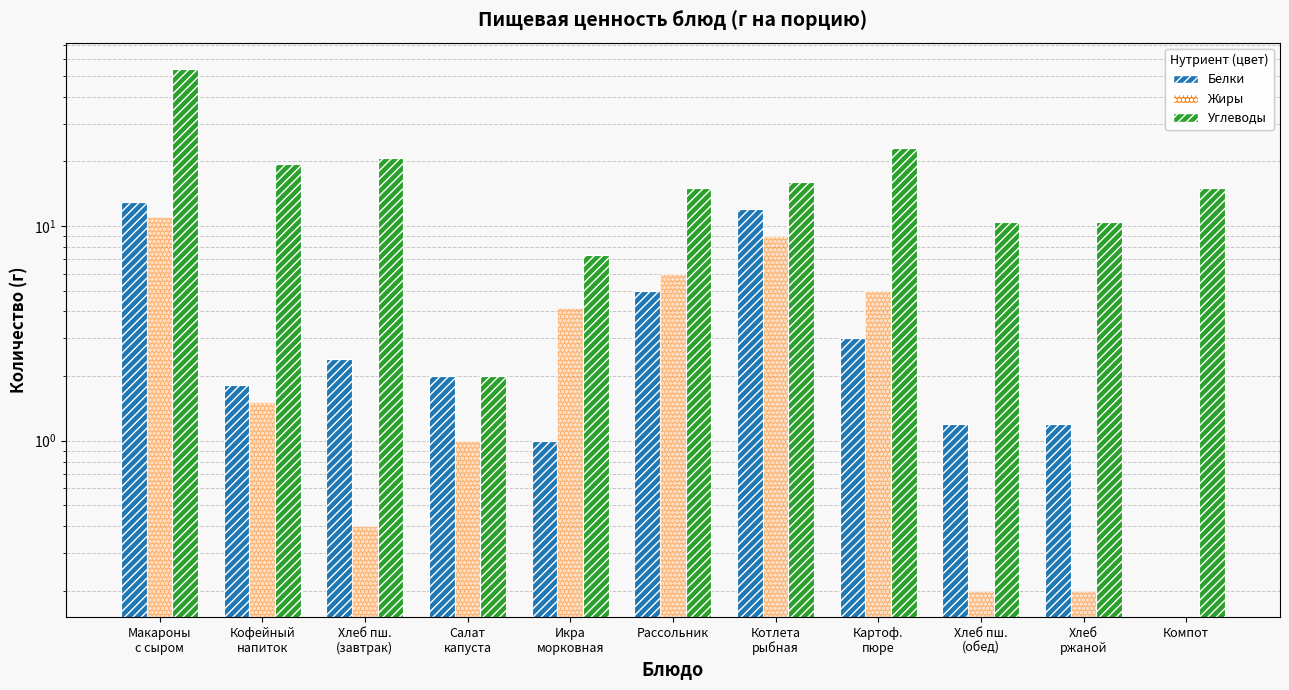

Is it true that Жиры equals 5.0 at Картоф.
пюре?

True